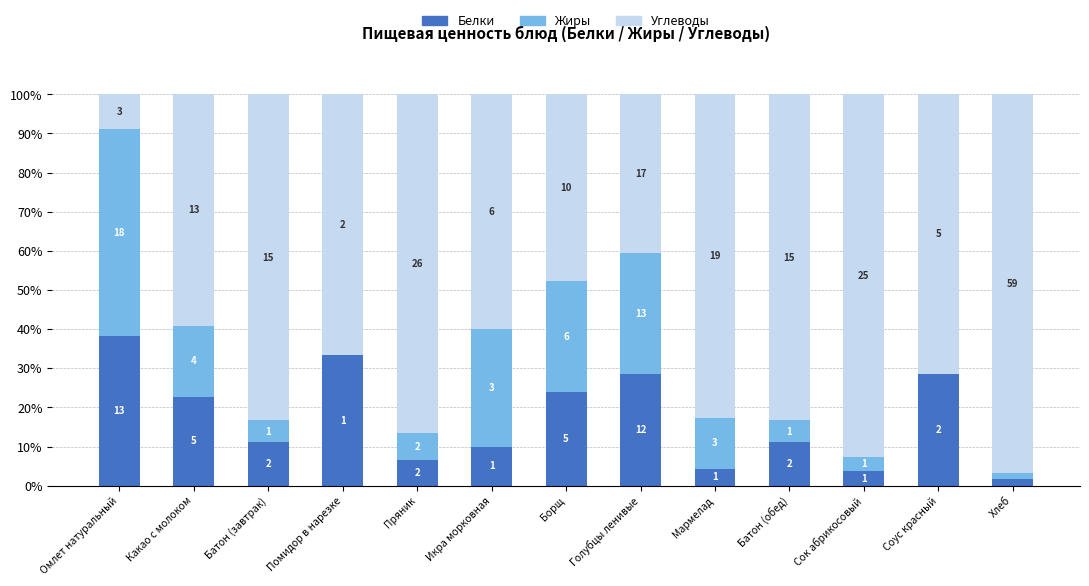

Does the chart contain stacked bars?

Yes